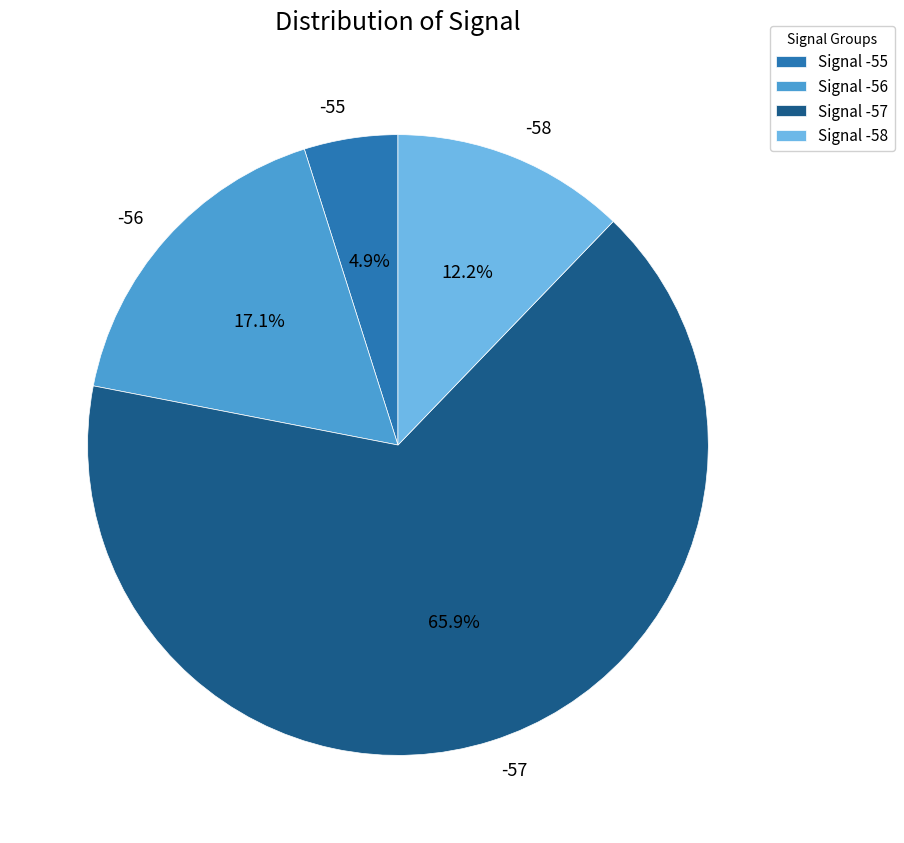

What percentage do -56 and -58 together represent?

29.3%